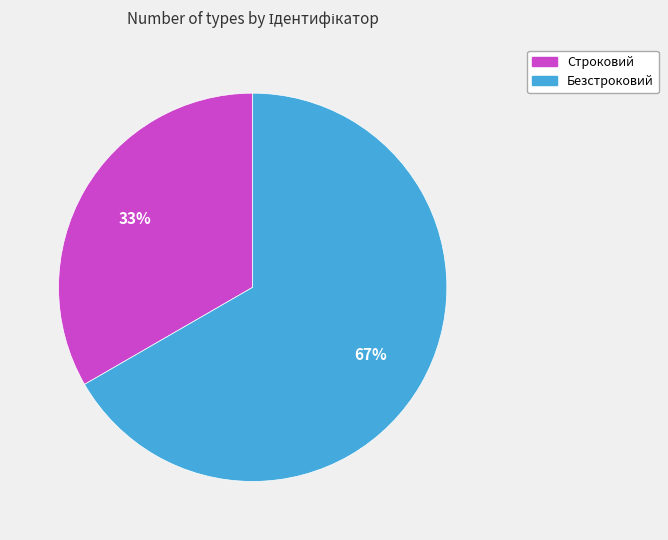

How many slices are in this pie chart?

2